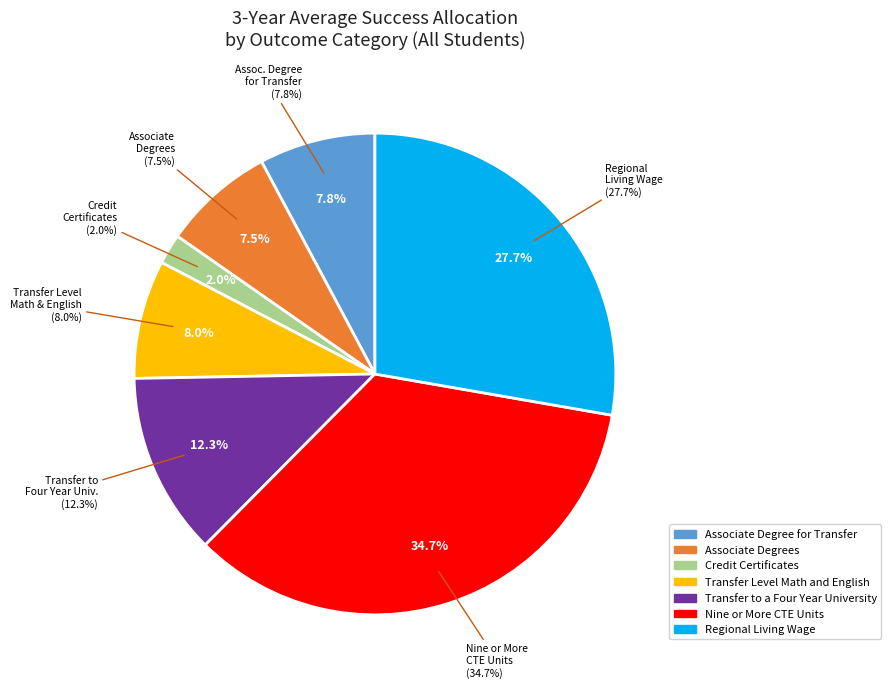

Rank the categories by value from highest to lowest.

Nine or More CTE Units, Regional Living Wage, Transfer to a Four Year University, Transfer Level Math and English, Associate Degree for Transfer, Associate Degrees, Credit Certificates